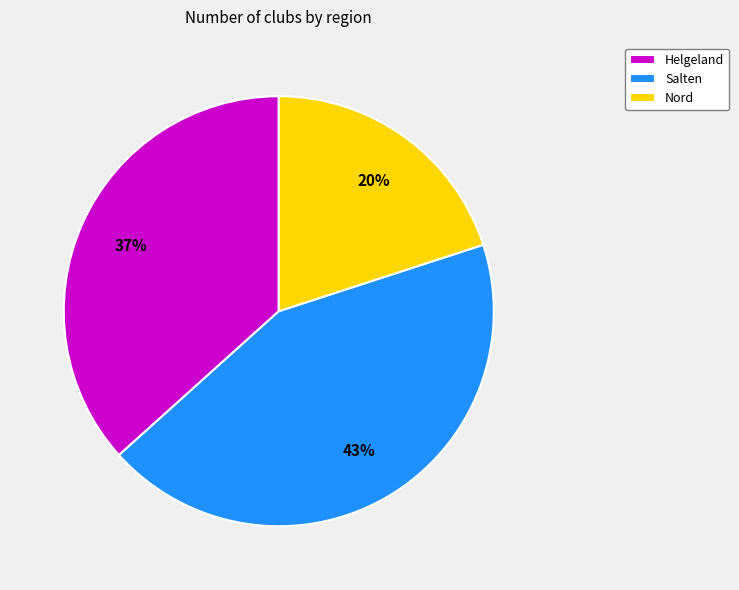

What is the ratio of the value at Salten to the value at Helgeland?

1.2